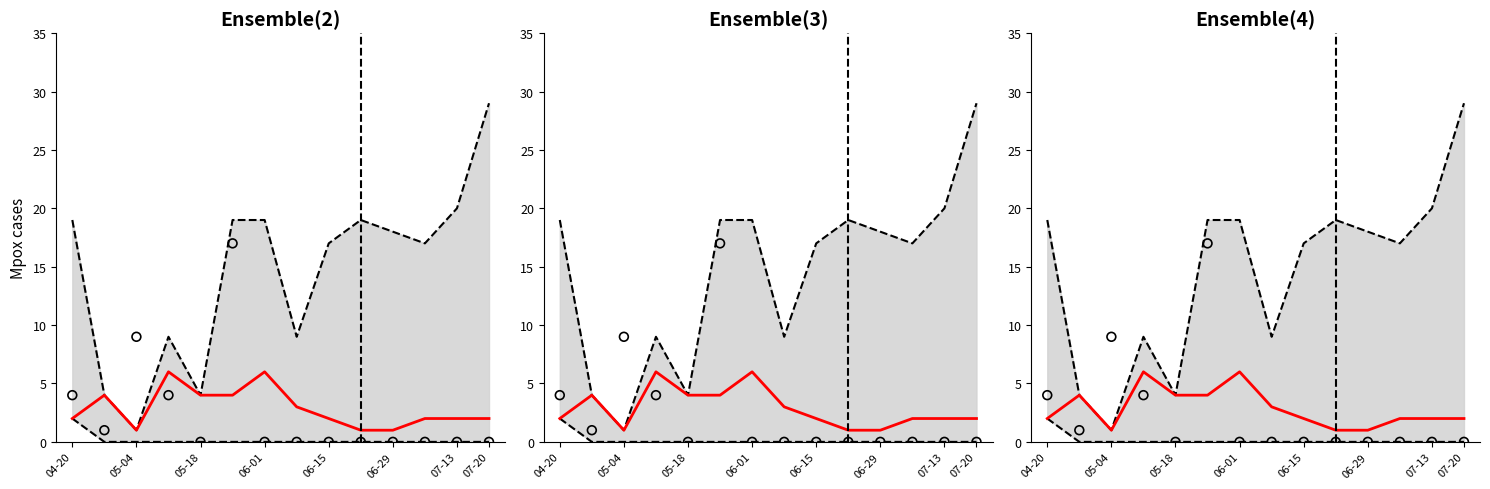

Which series reaches the minimum Y coordinate?

Lower bound